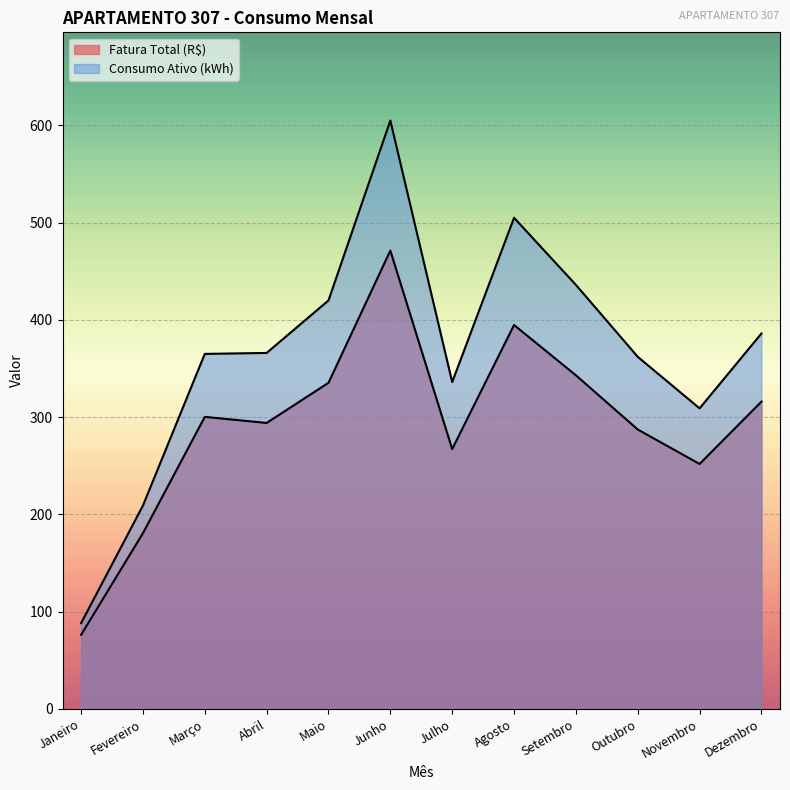

How many data points in Consumo Ativo (kWh) are less than 366?

6